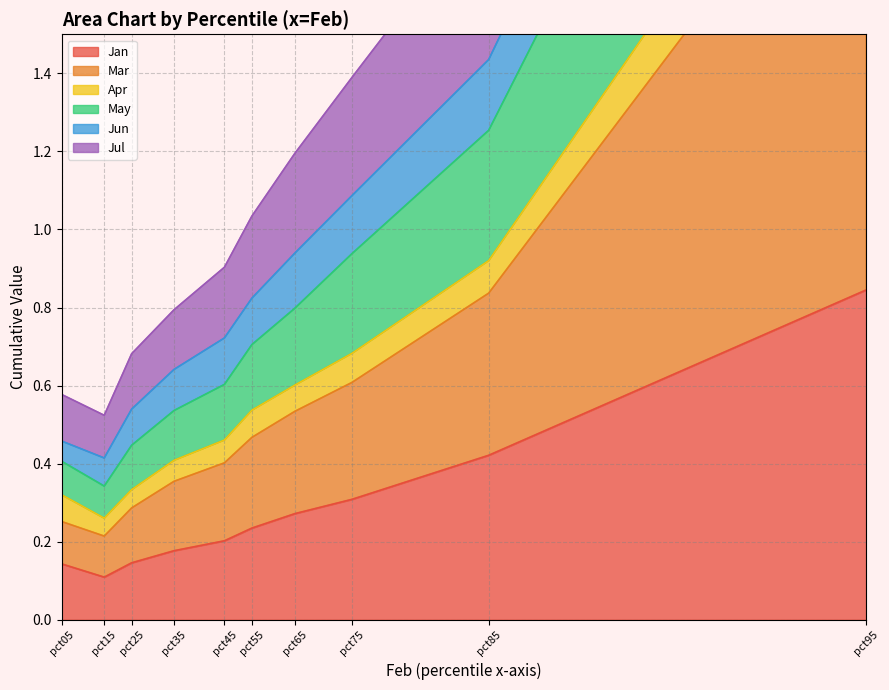

What is the total value across all series at pct85?

5.9